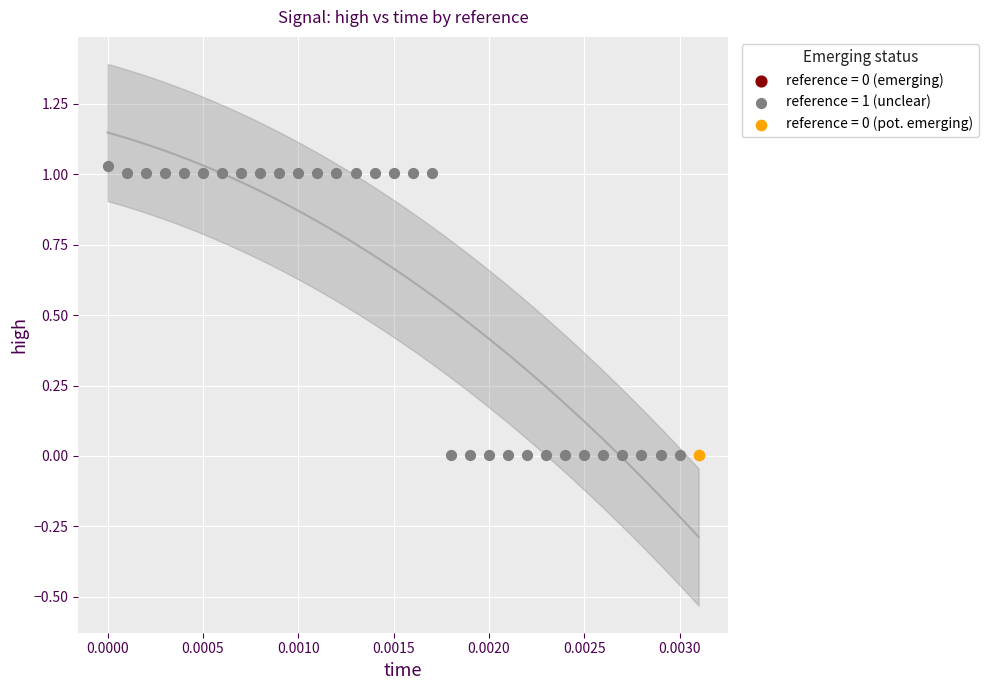

Which series reaches the maximum Y coordinate?

reference = 1 (unclear)